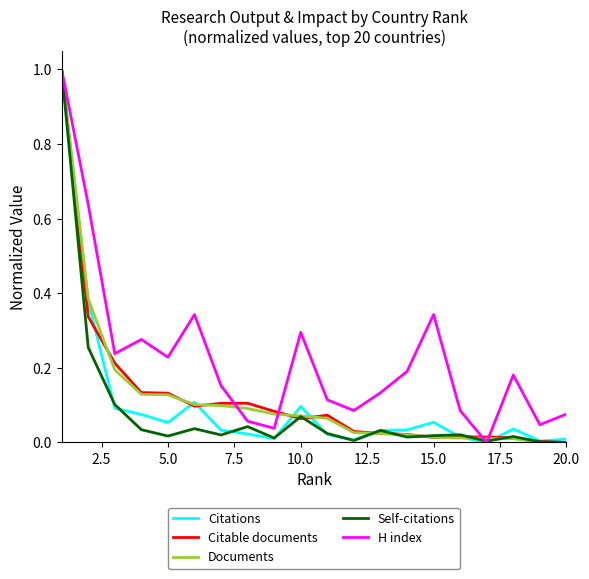

How many lines are shown in the chart?

5